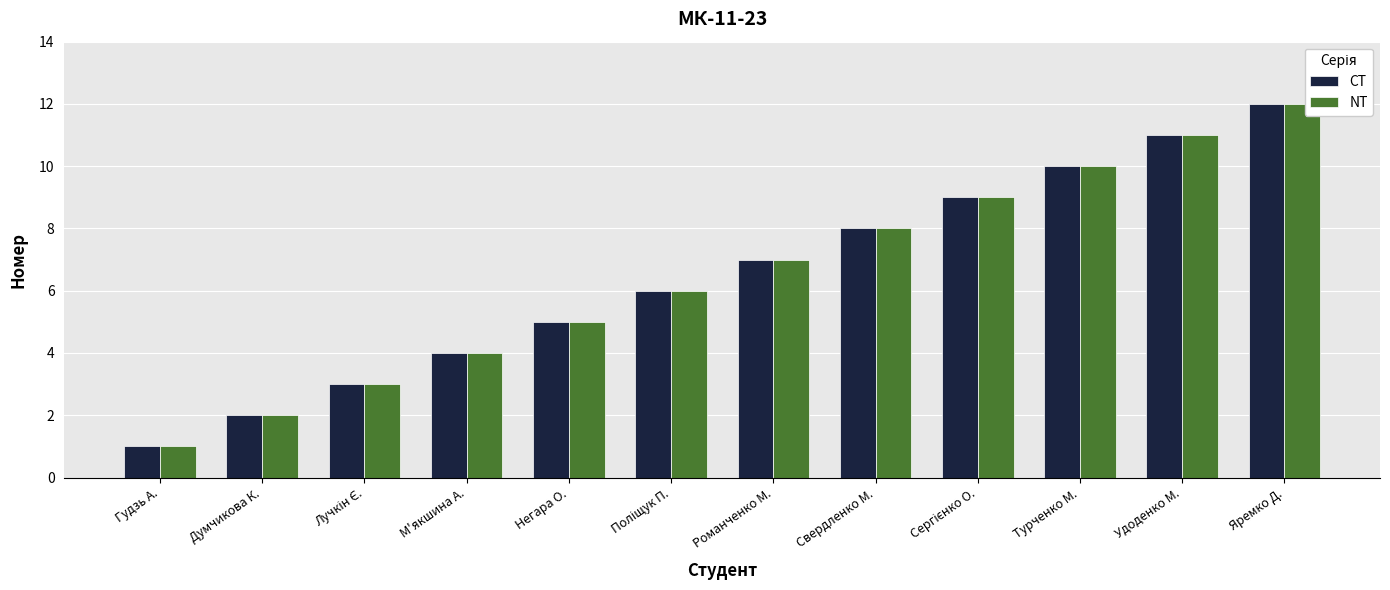

The value of CT at Удоденко М. is 5. True or false?

False